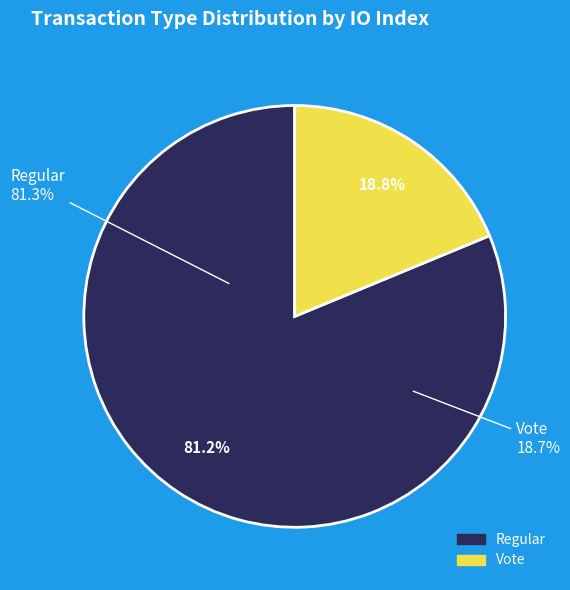

Is the sum of Regular and Vote greater than half?

Yes